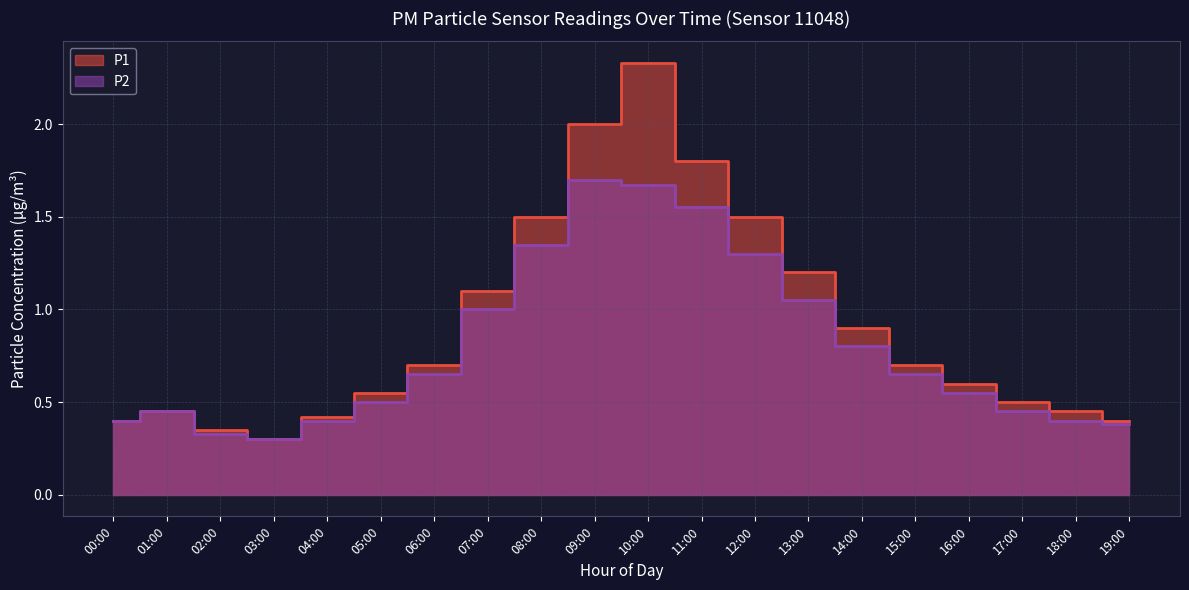

Rank the series by their maximum value, from highest to lowest.

P1, P2